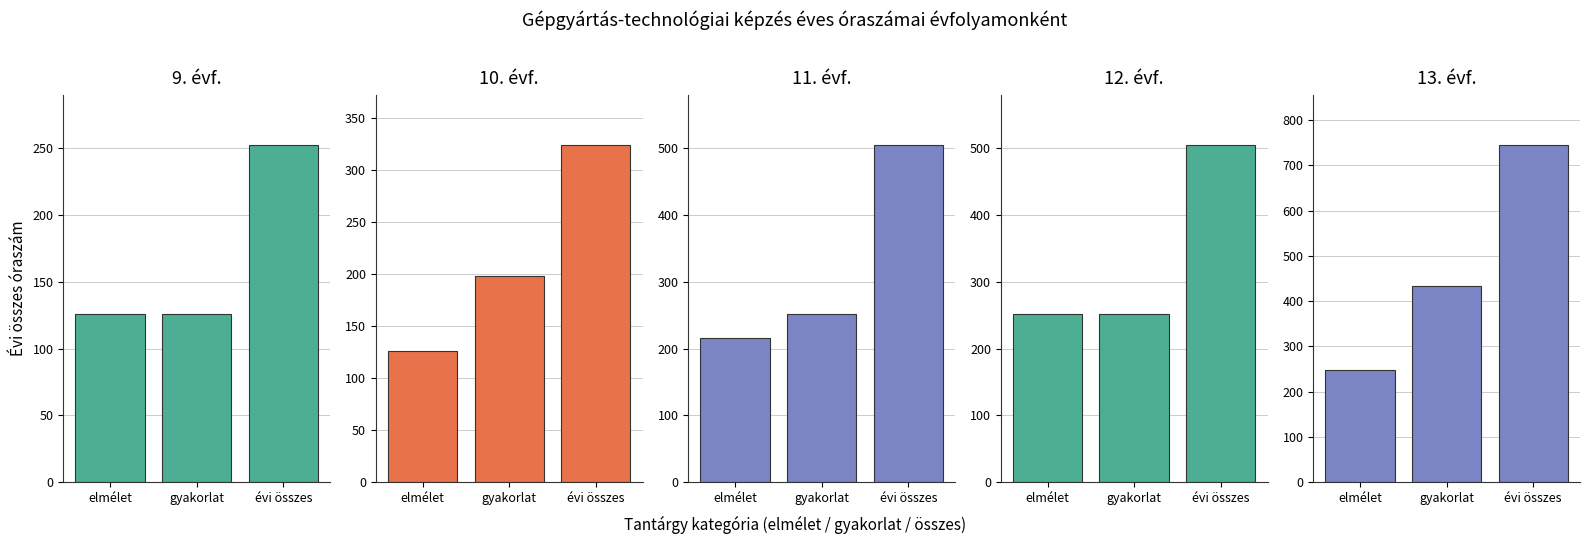

Between gyakorlat and évi összes, which series saw the biggest shift?

13. évf.